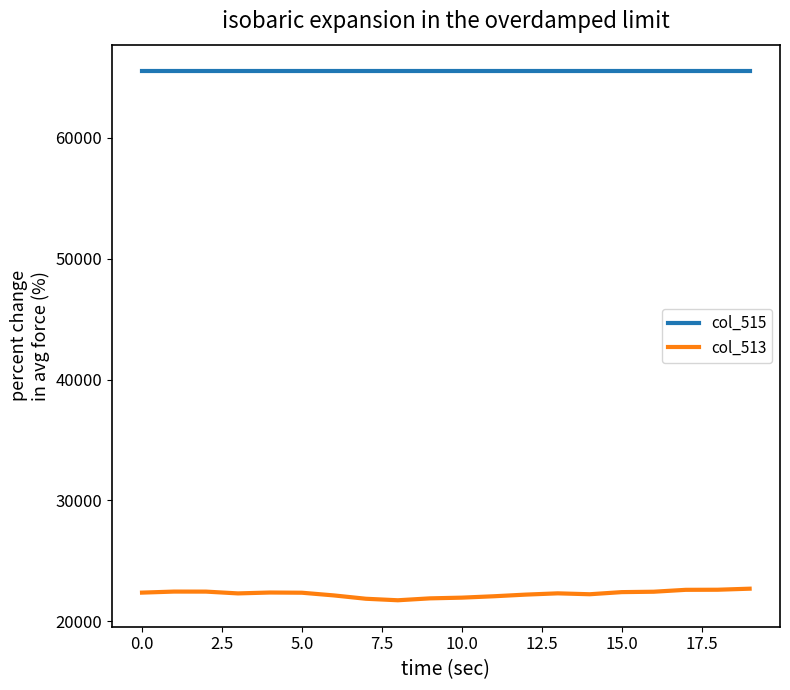

What is the smallest value displayed?

21730